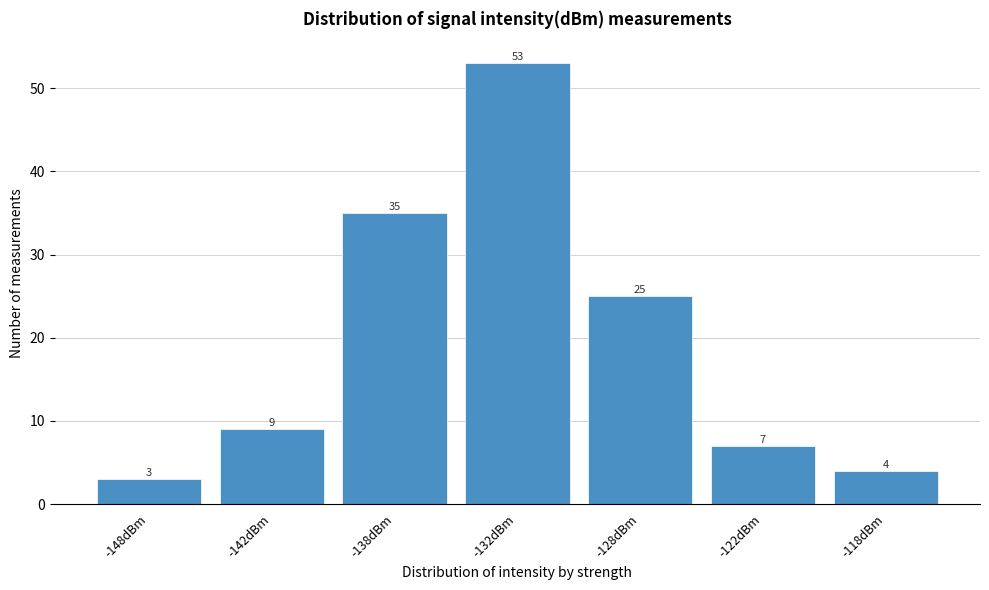

Reading left to right, extract all data points from this chart.

-148dBm=3	-142dBm=9	-138dBm=35	-132dBm=53	-128dBm=25	-122dBm=7	-118dBm=4